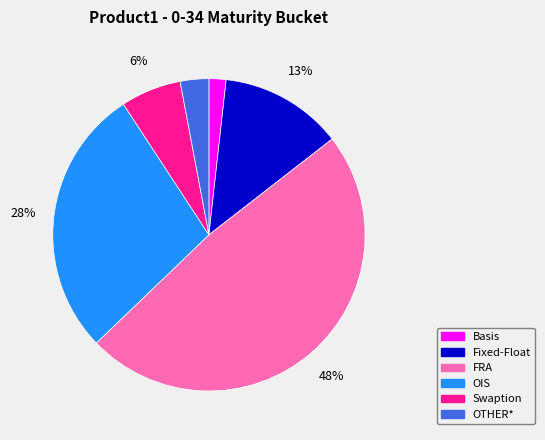

What is the largest slice in the pie chart?

FRA